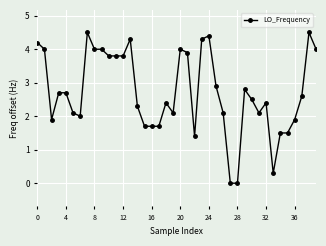

What is the difference between the maximum and minimum values?

4.5